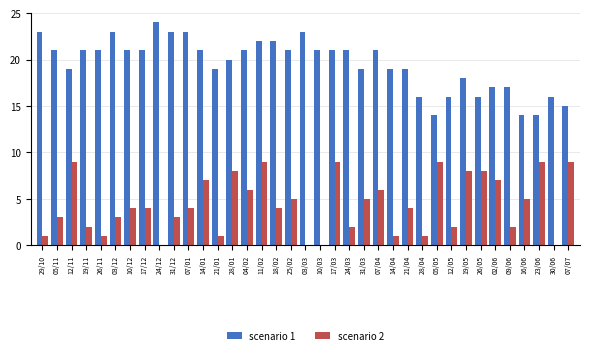

Which label corresponds to the largest value in the chart?

24/12